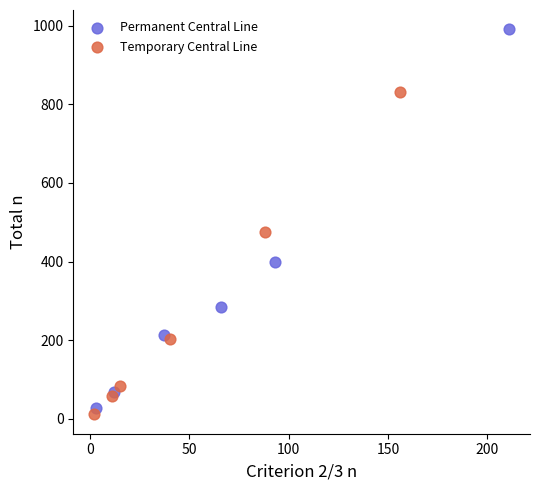

Which series contains the highest Y value?

Permanent Central Line